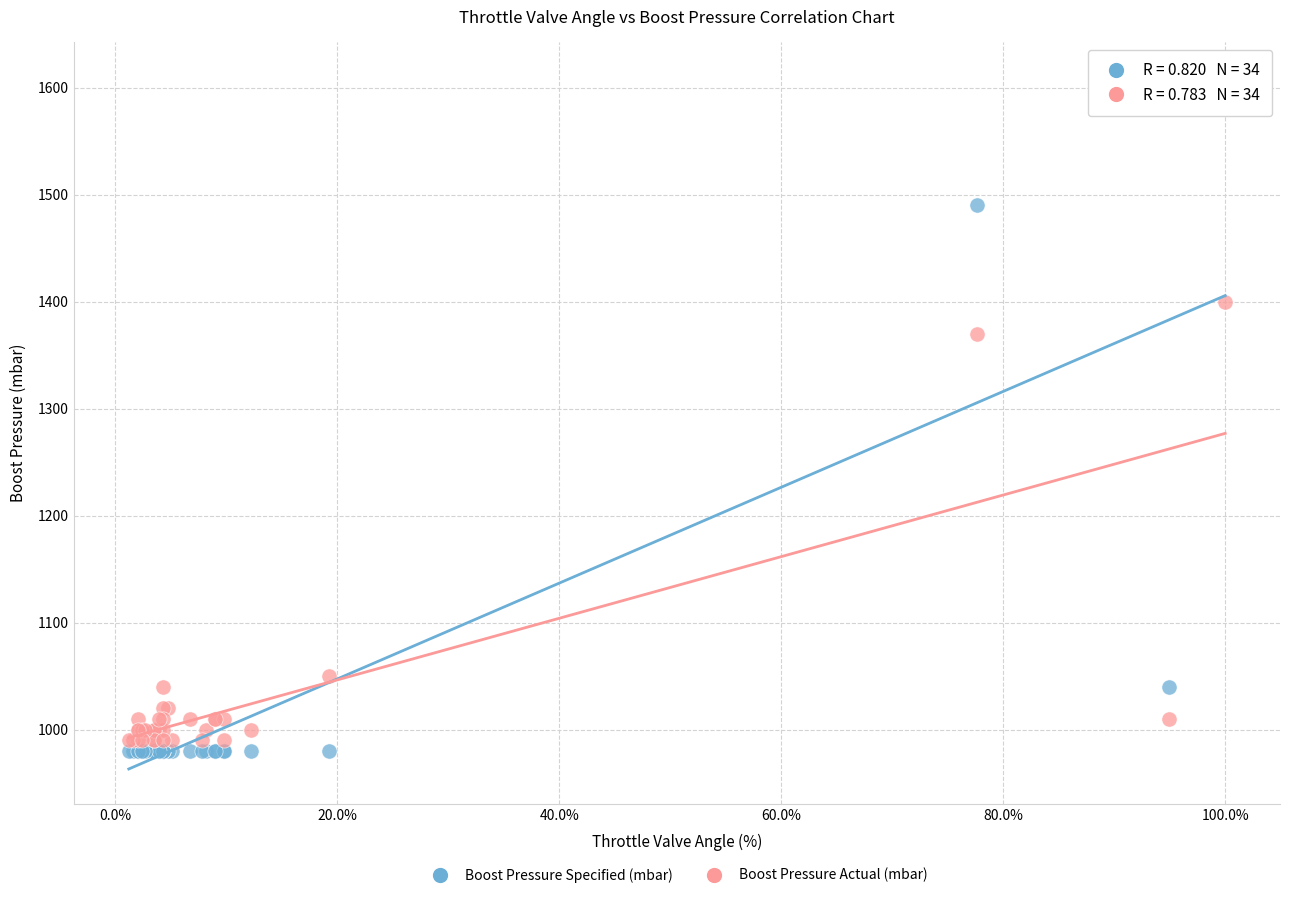

Which series contains the lowest Y value?

Boost Pressure Specified (mbar)